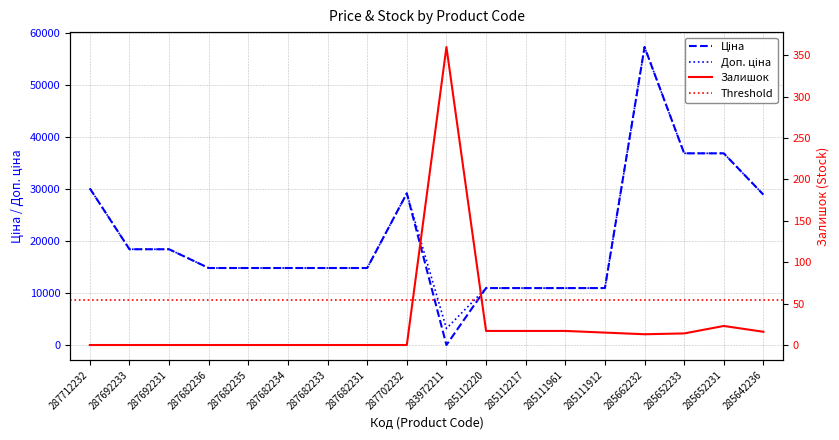

What position from the left is 285652233?

16